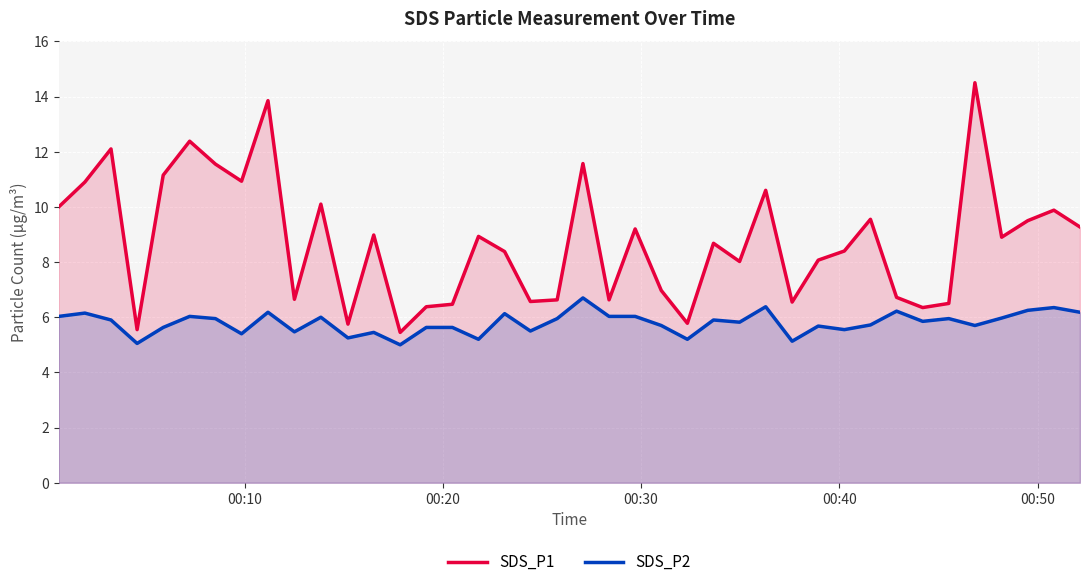

How many values in the SDS_P1 series are below 8?

15